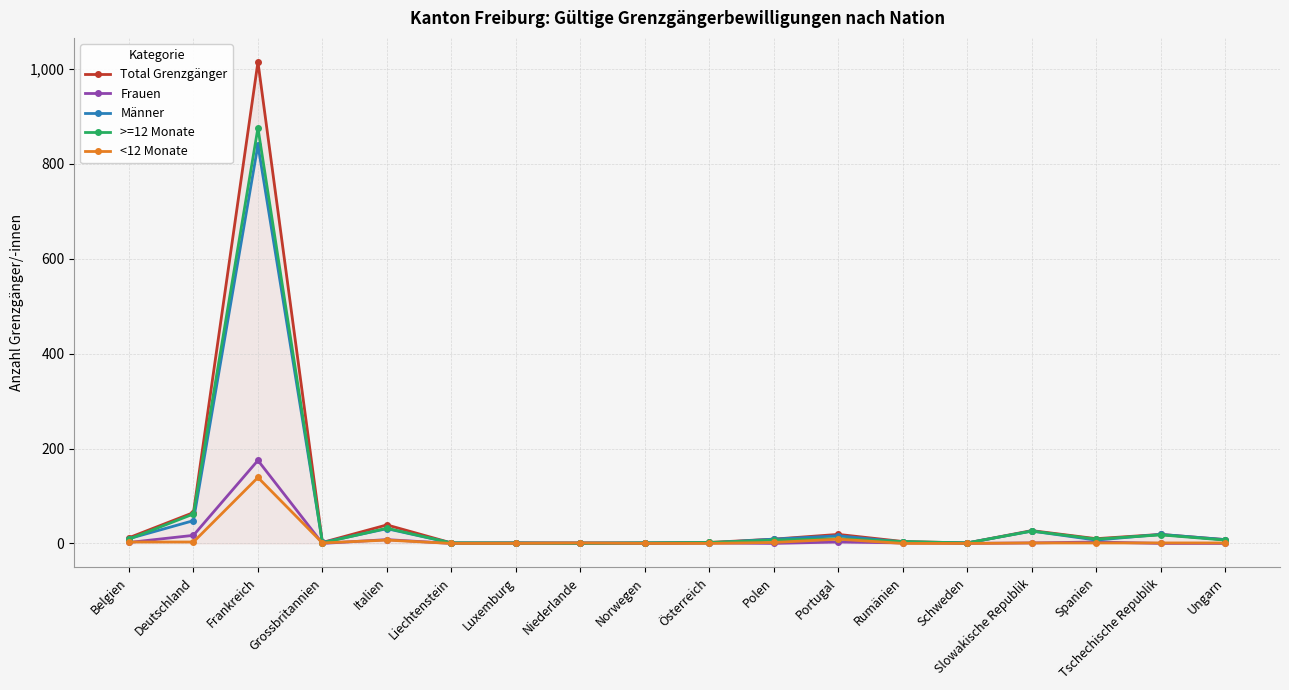

What is the label of the 12th point from the left?

Portugal